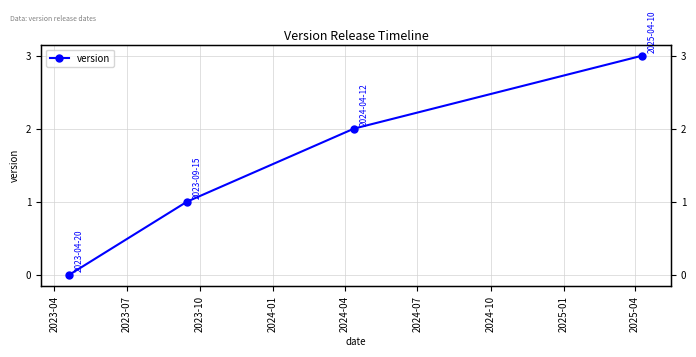

Does the chart have visible grid lines?

Yes